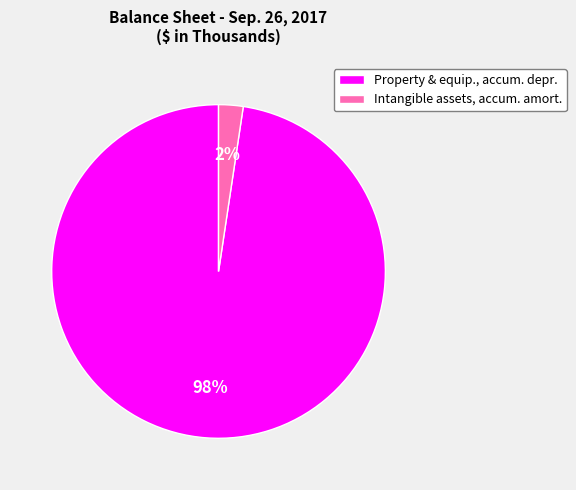

Does any single category account for the majority?

Yes